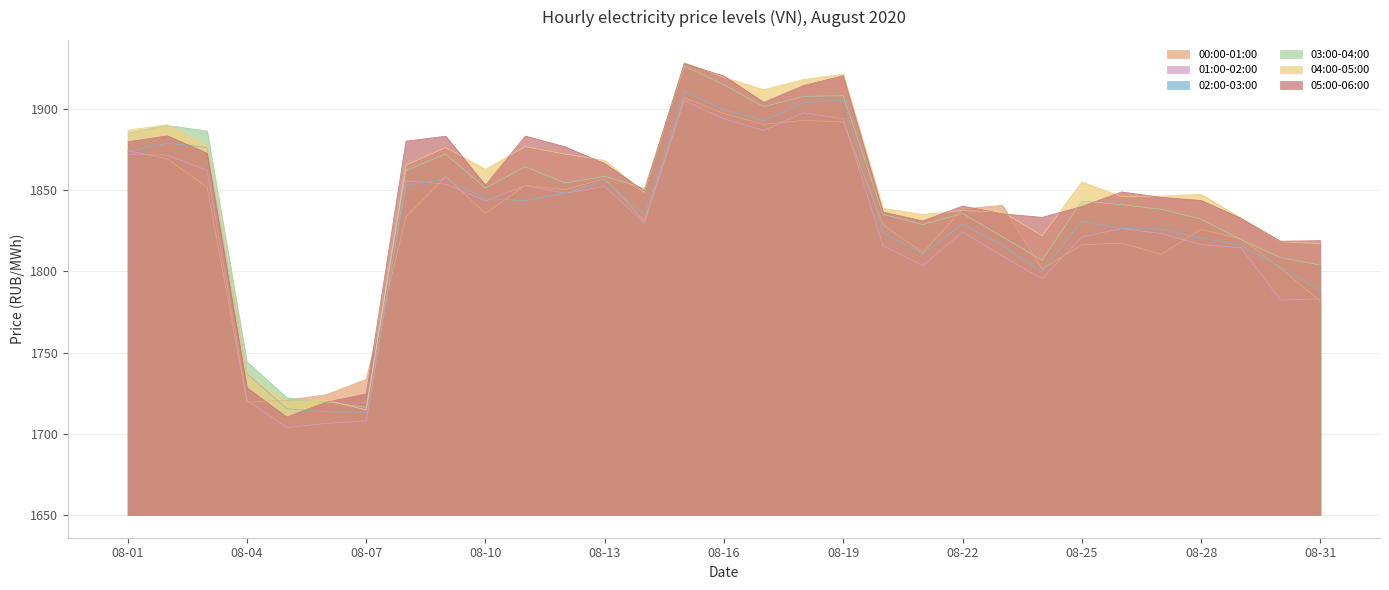

True or false: 02:00-03:00 and 03:00-04:00 cross at least once.

False